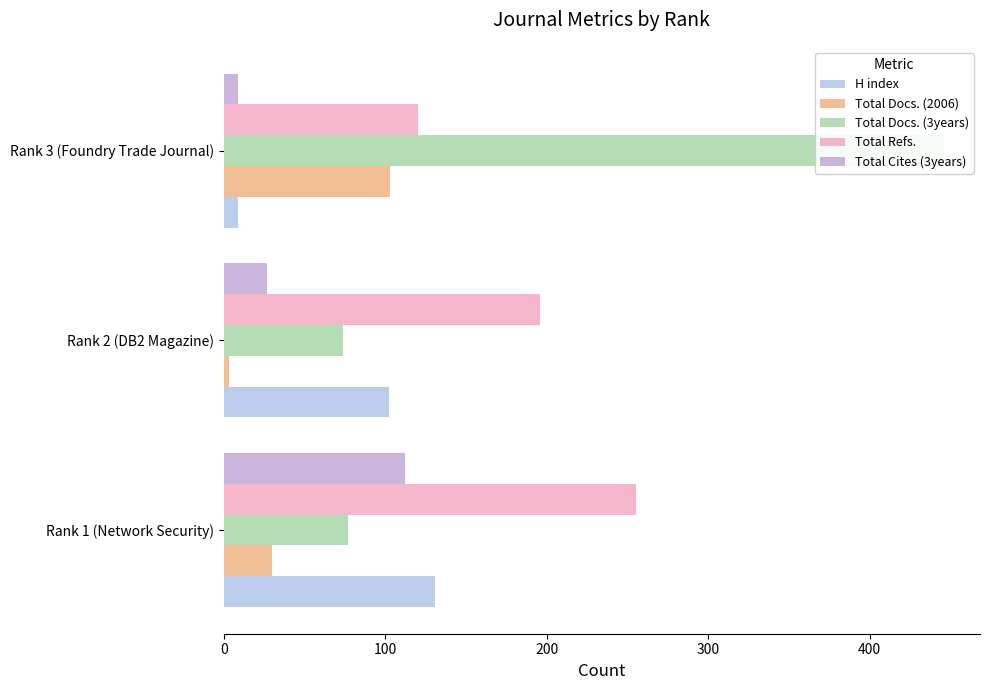

Count the H index values in the range 9 to 131.

3